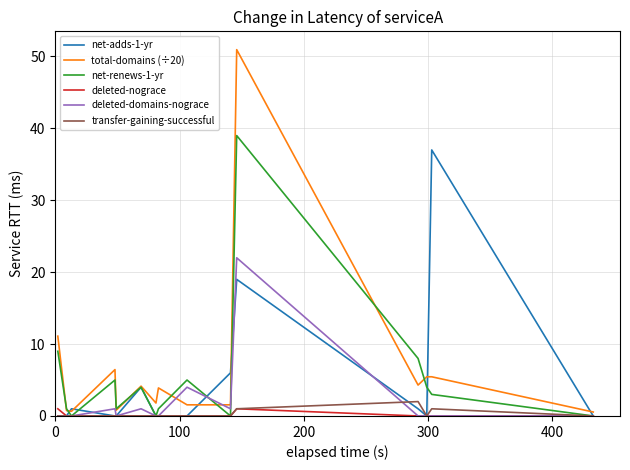

What is the difference between the second highest and second lowest values in the net-renews-1-yr series?

9.0